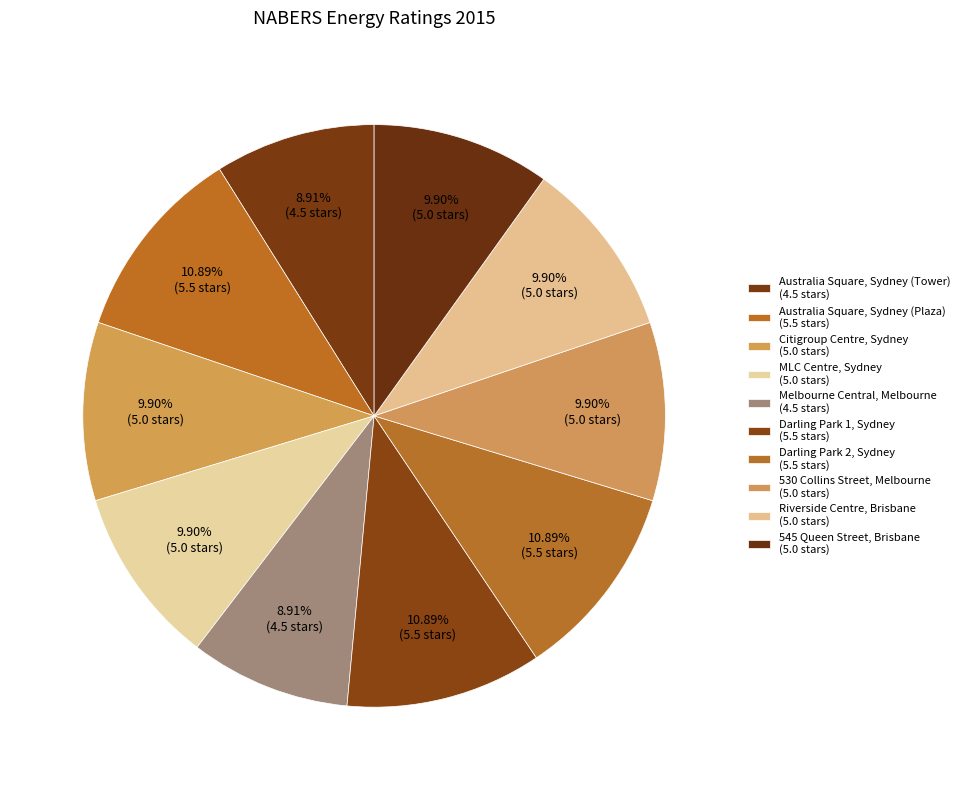

Count the number of slices in the pie.

10